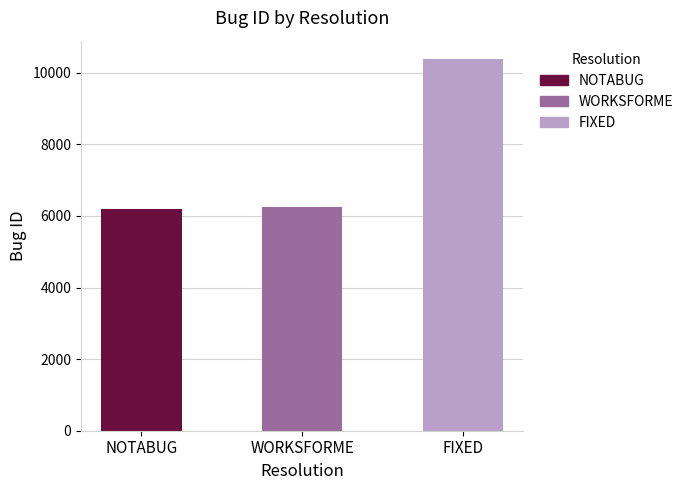

How many bars are there in total?

3